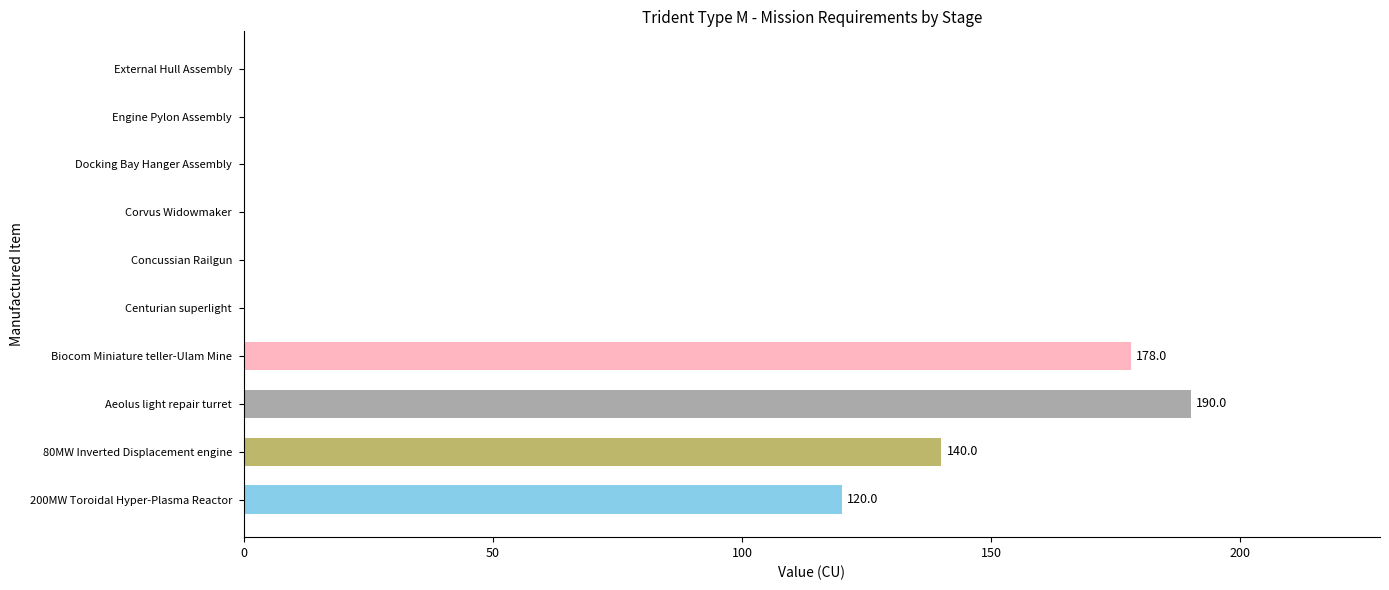

Reading top to bottom, extract all data points from this chart.

External Hull Assembly=0	Engine Pylon Assembly=0	Docking Bay Hanger Assembly=0	Corvus Widowmaker=0	Concussian Railgun=0	Centurian superlight=0	Biocom Miniature teller-Ulam Mine=178	Aeolus light repair turret=190	80MW Inverted Displacement engine=140	200MW Toroidal Hyper-Plasma Reactor=120